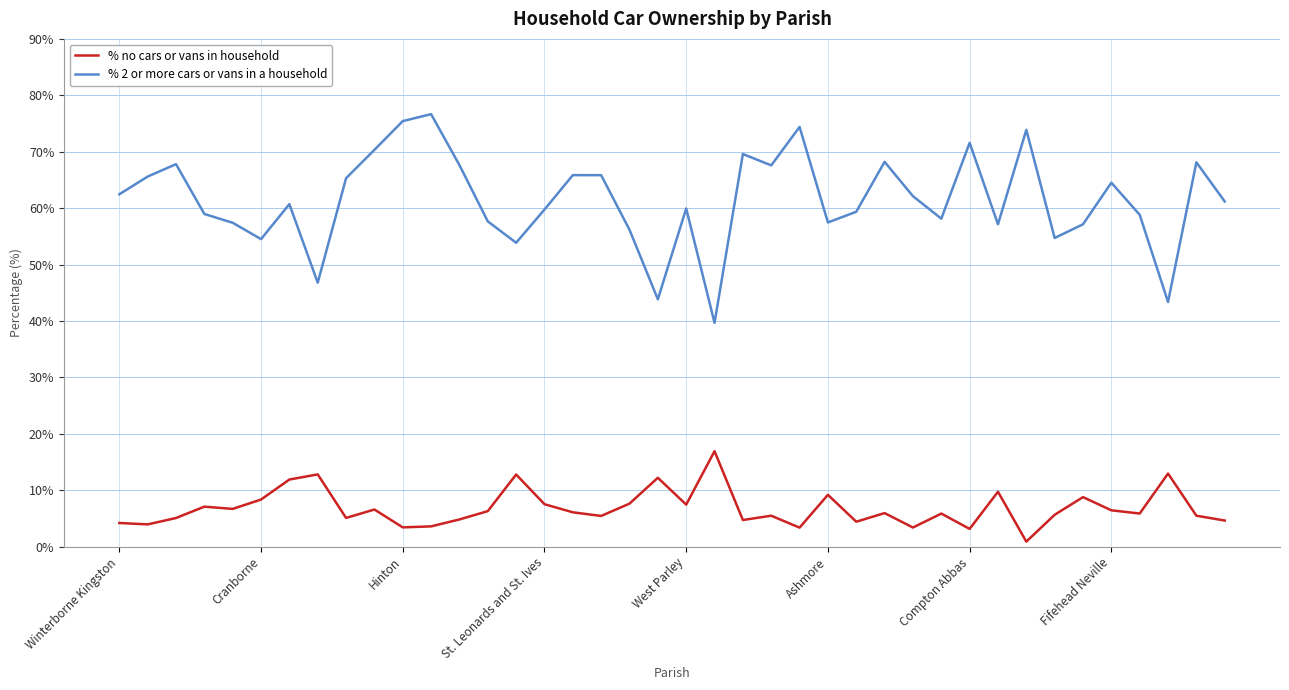

True or false: % 2 or more cars or vans in a household and % no cars or vans in household intersect in this chart.

False